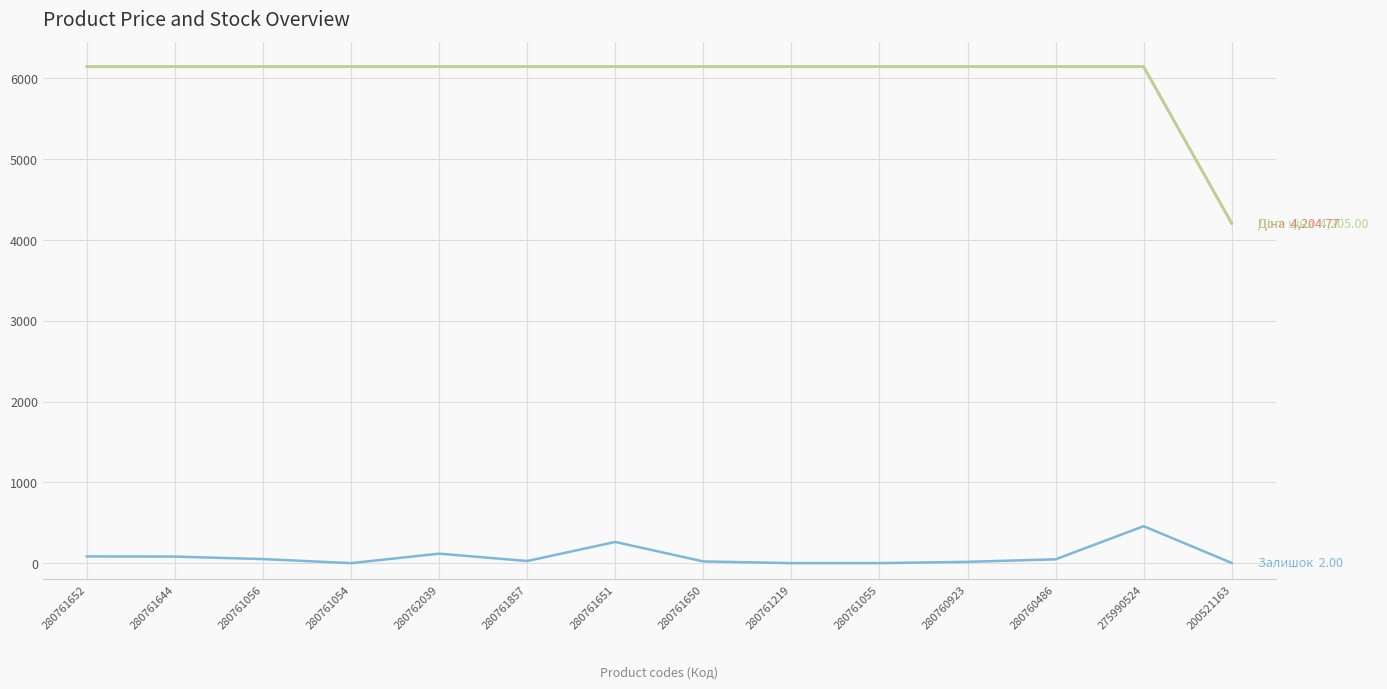

What is the total value across all series at 275990524?

12743.5